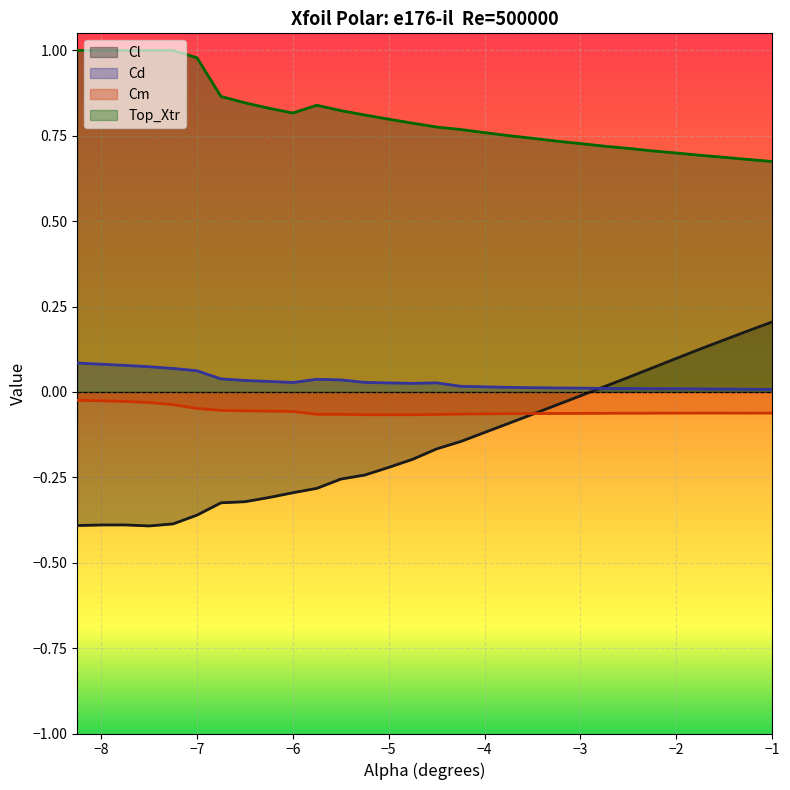

True or false: Cd and Cl cross at least once.

True